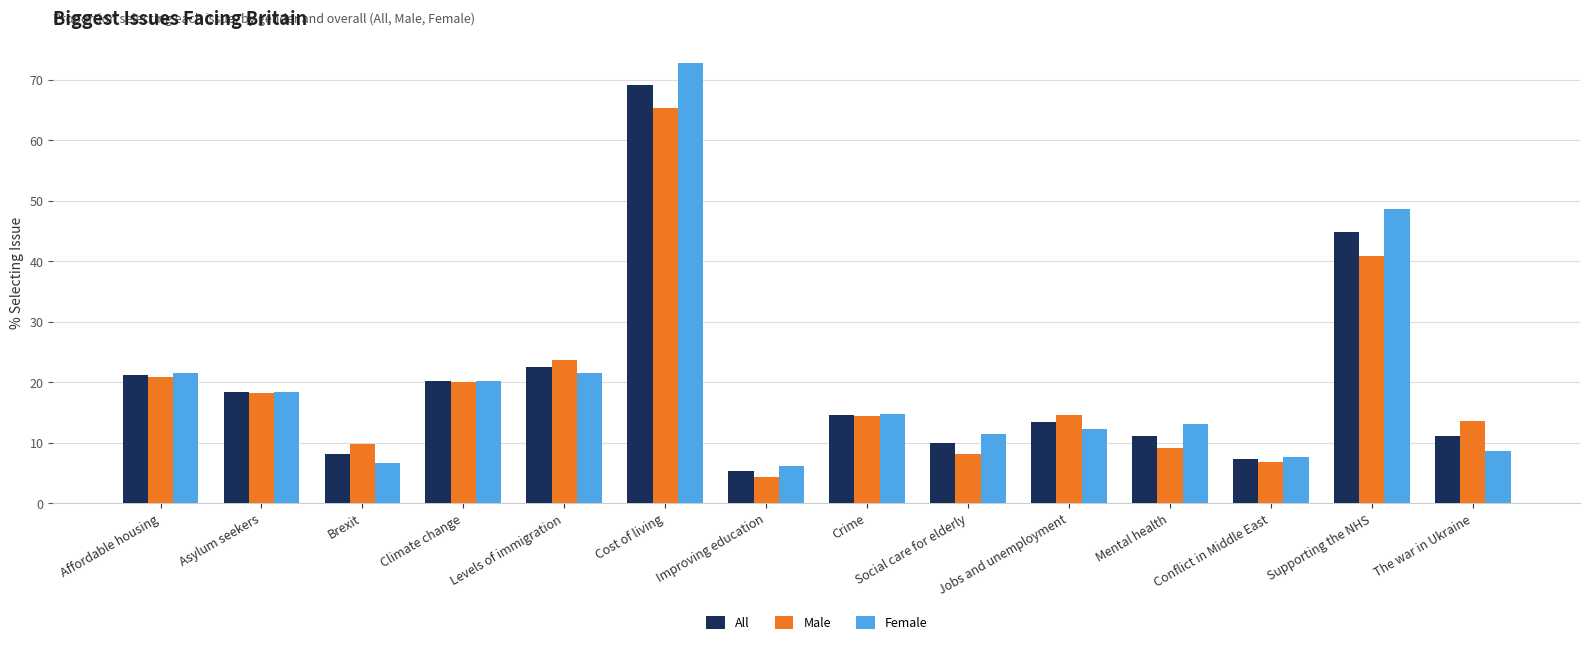

How many groups of bars are there?

14